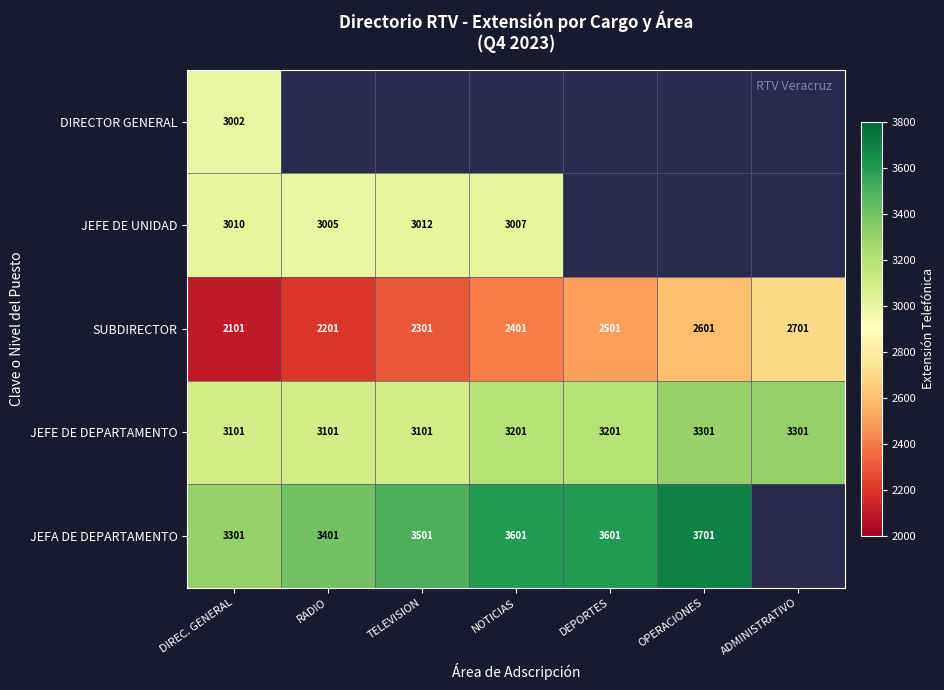

At which category is the sum across all series the highest?

DIREC. GENERAL